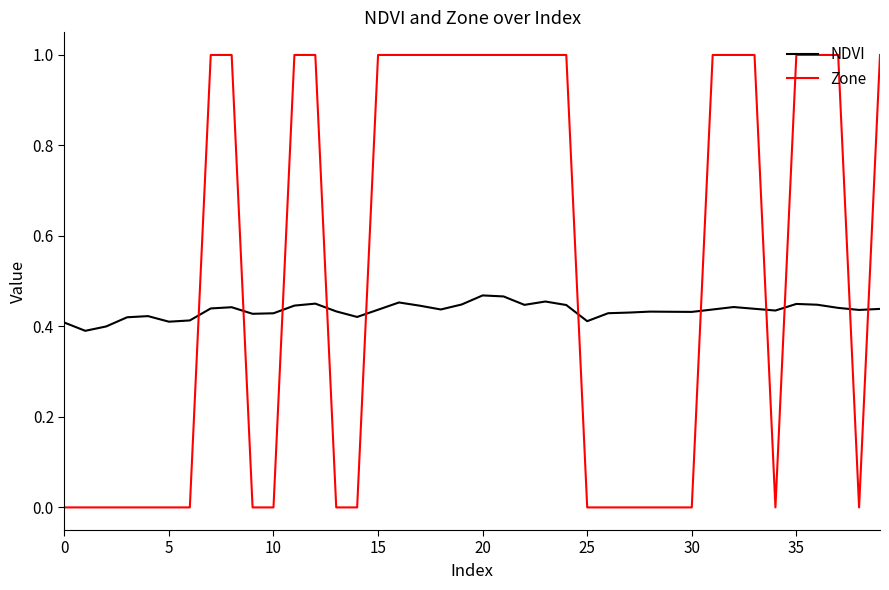

Which series has the largest total across all categories?

Zone